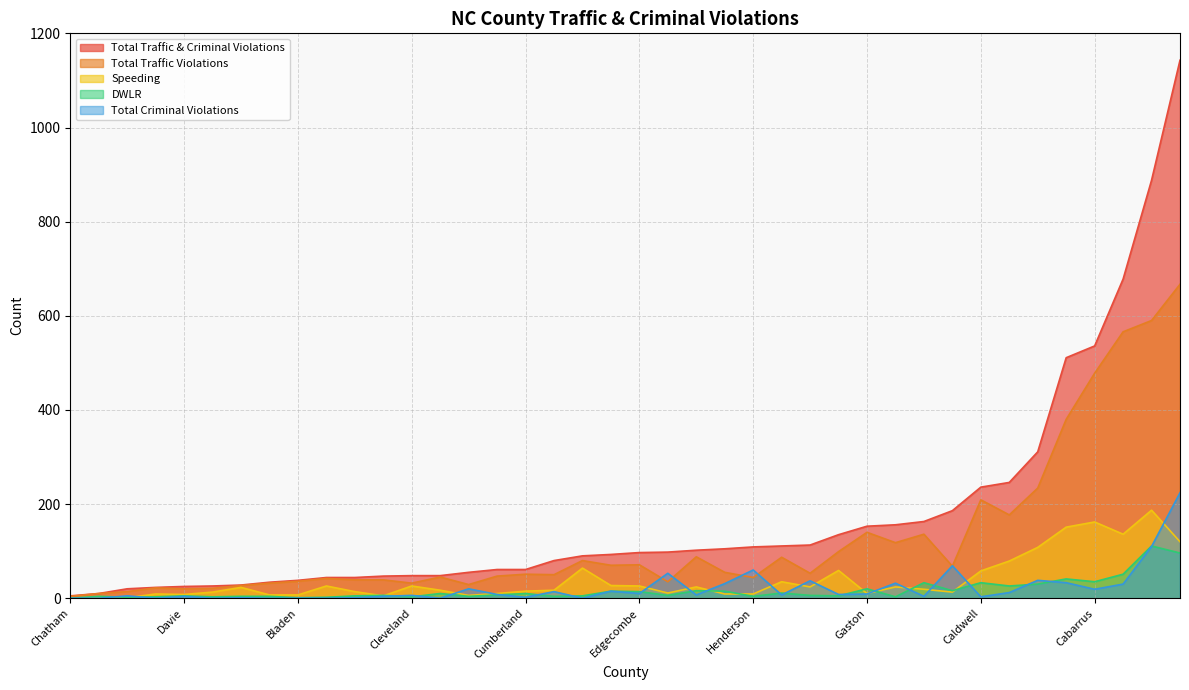

True or false: DWLR and Total Traffic & Criminal Violations intersect in this chart.

False